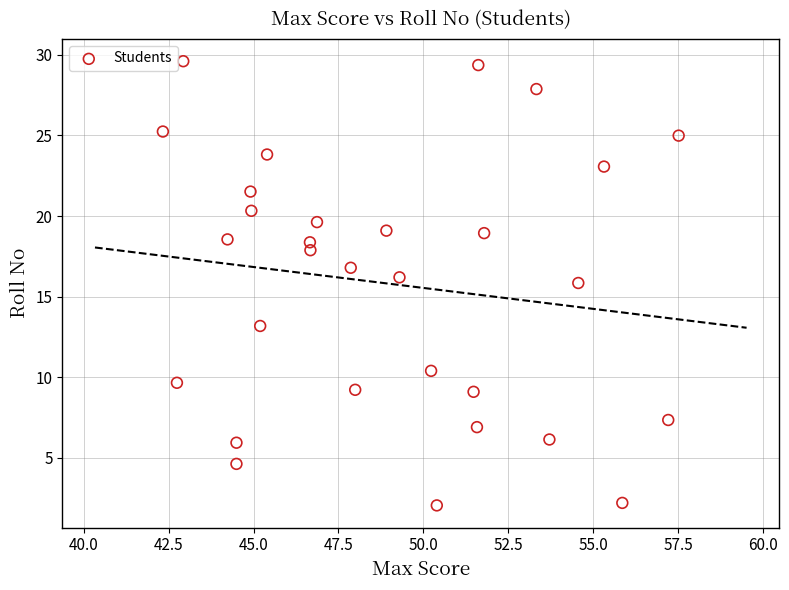

What Y value in the scatter plot is closest to 15?

15.8